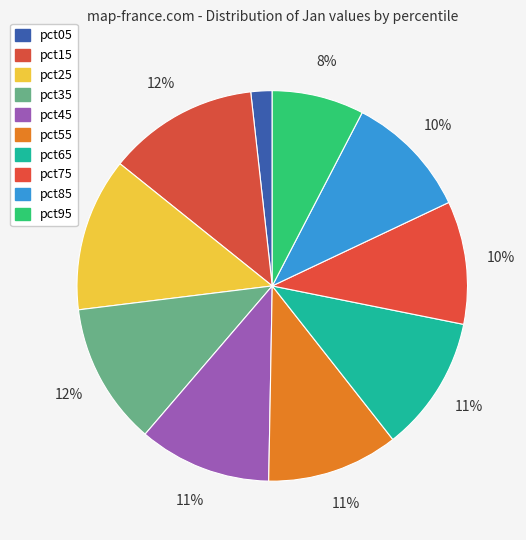

How many segments does this pie chart have?

10